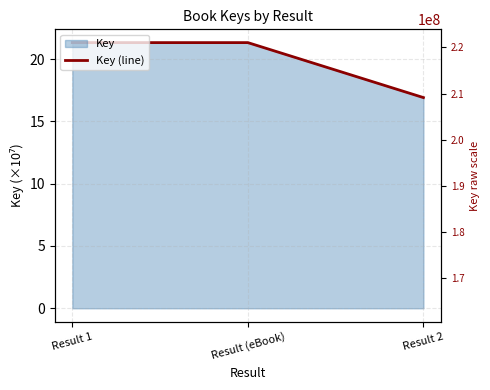

What is the sum of the values at Result 1 and Result 2?

38.2